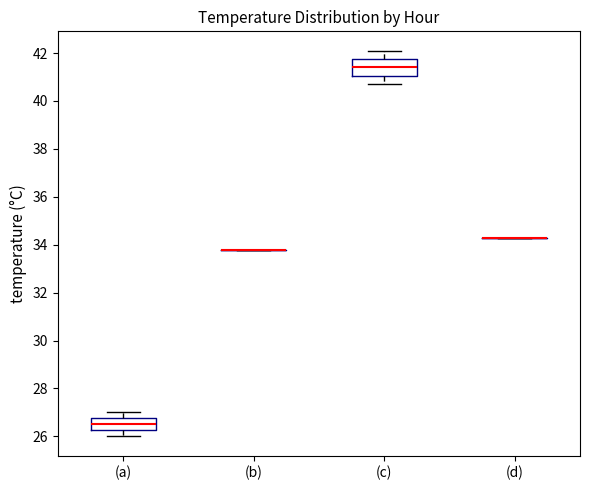

Reading left to right, transcribe this box plot: for each box, give where its median line is, the range the box spans, and where its two whiskers end, as read against the y-axis. The values are not printed on the chart, so give them approximately, as read against the axis.

(a): median 26.6, box 26.2 to 26.8, whiskers 26.0 to 27.0
(b): box collapsed to a line at 33.8, whiskers 33.8 to 33.8
(c): median 41.4, box 41.0 to 41.8, whiskers 40.8 to 42.2
(d): box collapsed to a line at 34.4, whiskers 34.4 to 34.4